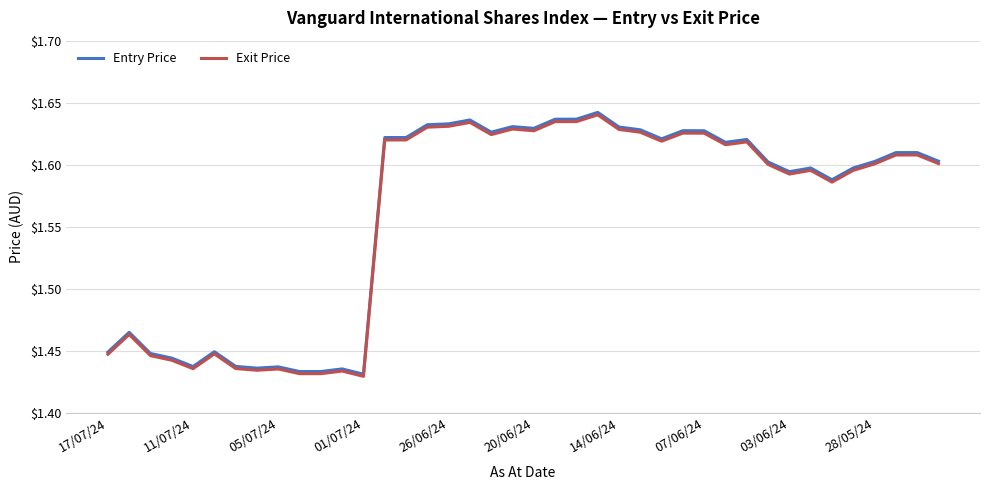

Which series has the largest range (max minus min)?

Entry Price